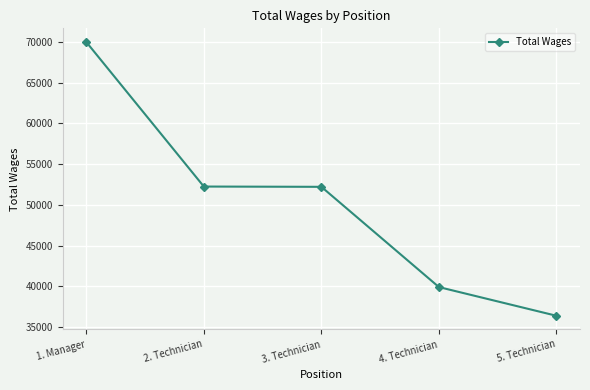

What is the approximate value at 5. Technician?

36378